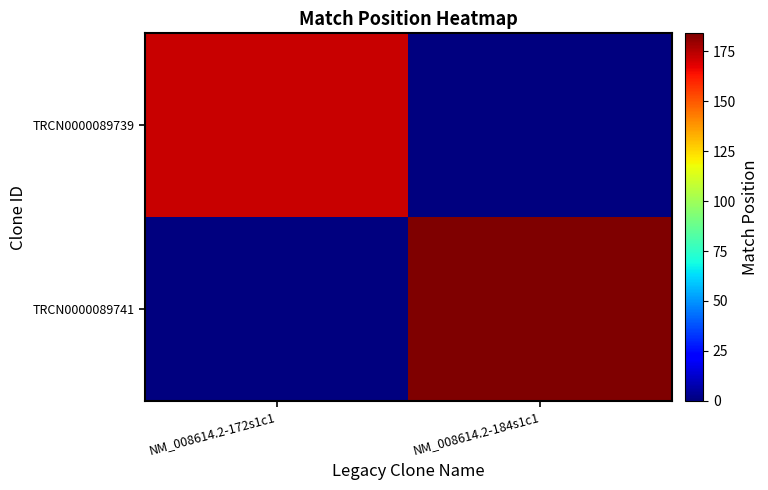

How many categories are shown in the chart?

2